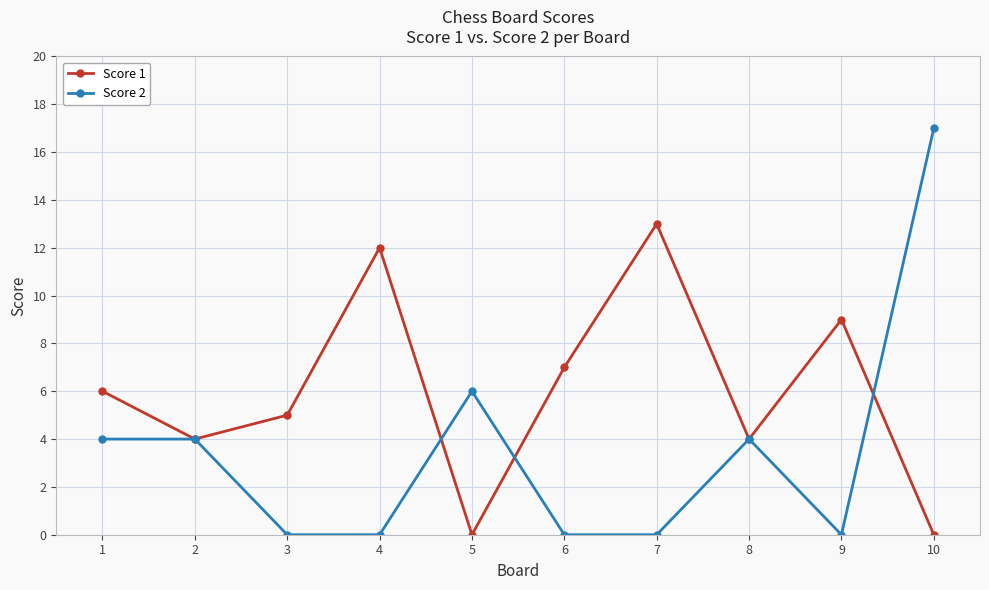

Which label corresponds to the largest value in the chart?

10